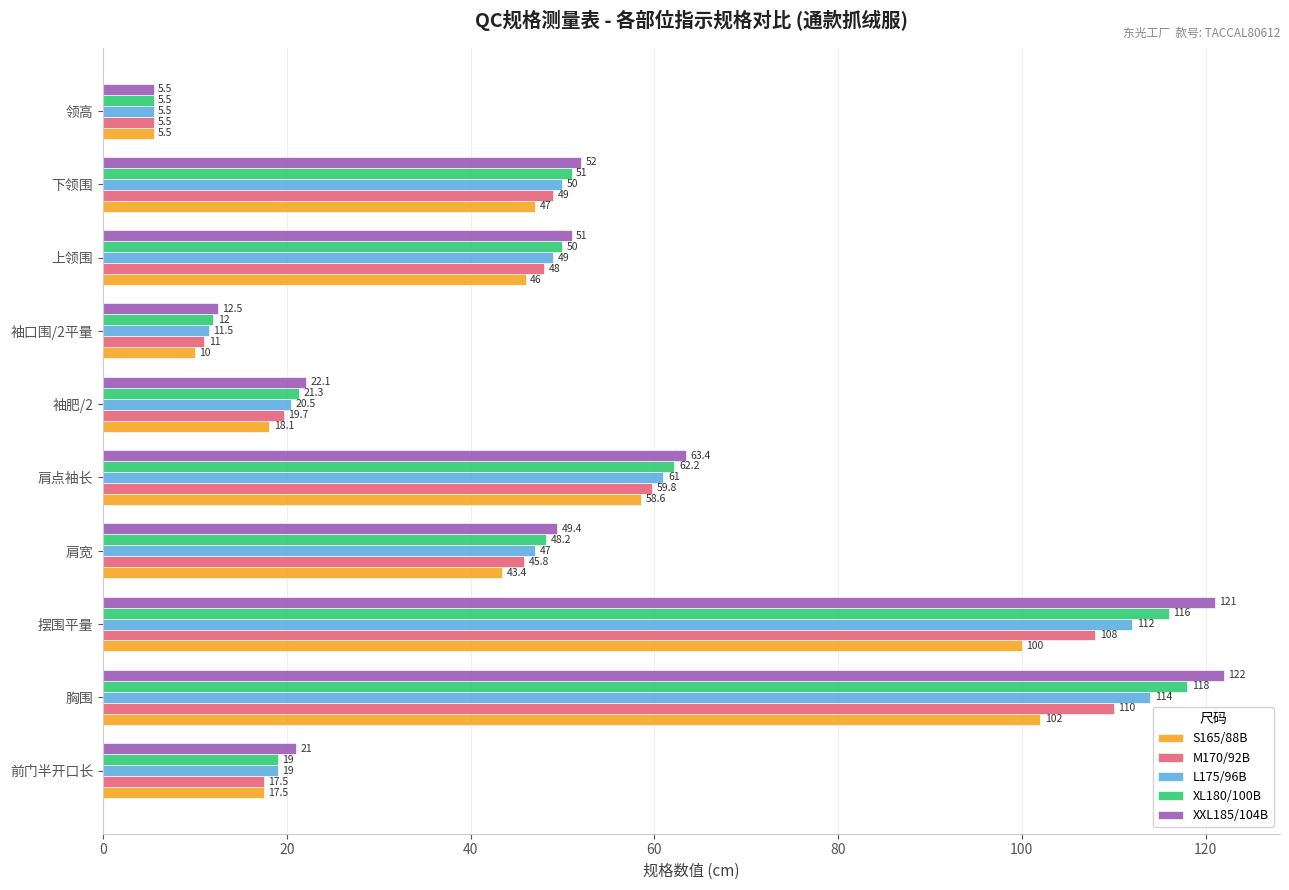

What is the difference between the S165/88B values at 摆围平量 and 袖口围/2平量?

90.0